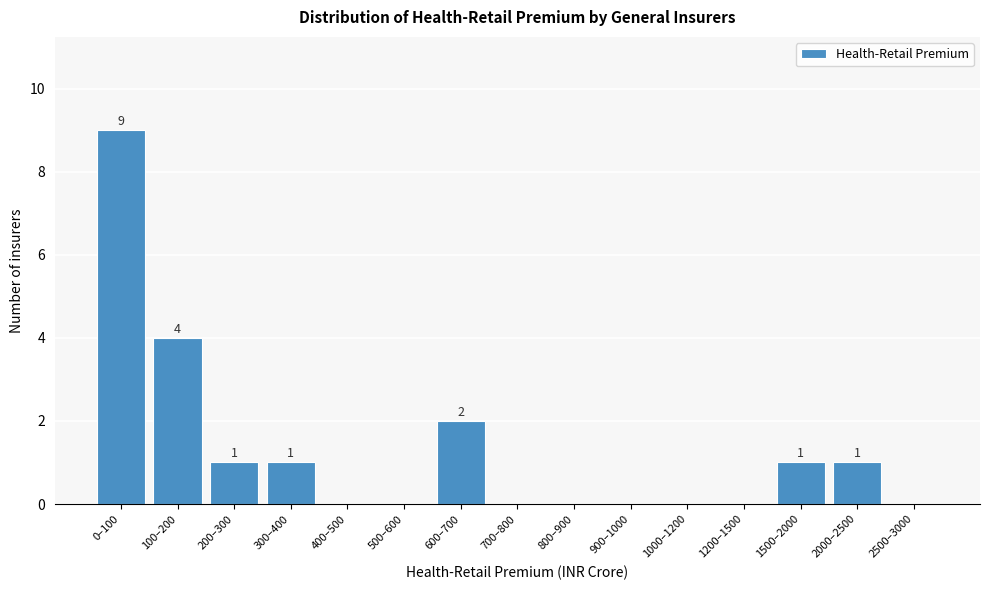

Reading left to right, list all the values displayed in this chart.

0–100=9	100–200=4	200–300=1	300–400=1	400–500=0	500–600=0	600–700=2	700–800=0	800–900=0	900–1000=0	1000–1200=0	1200–1500=0	1500–2000=1	2000–2500=1	2500–3000=0